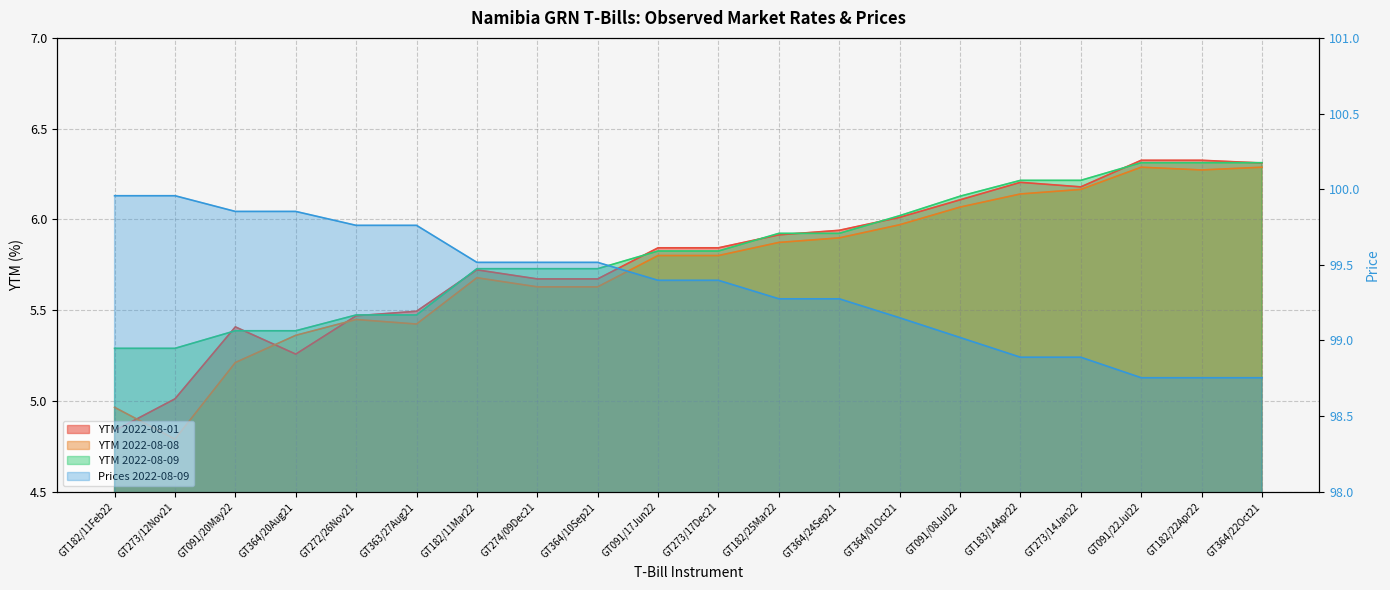

Rank the series by their maximum value, from highest to lowest.

Prices 2022-08-09, YTM 2022-08-01, YTM 2022-08-09, YTM 2022-08-08